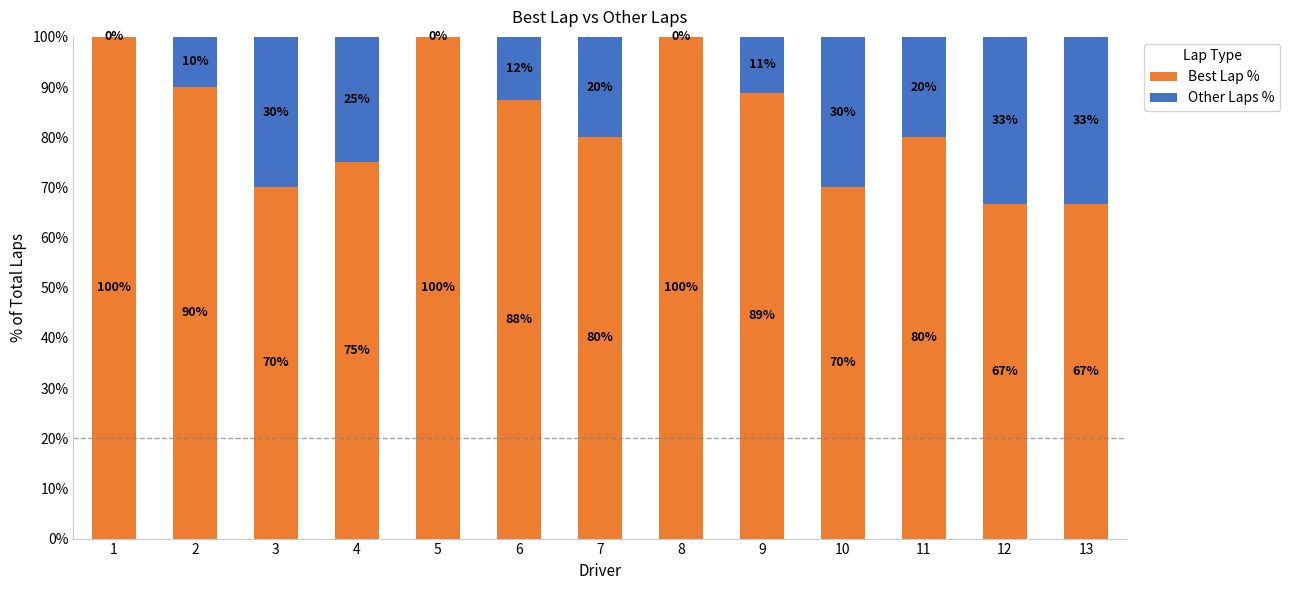

What value does the Best Lap % series have at 13?

66.7